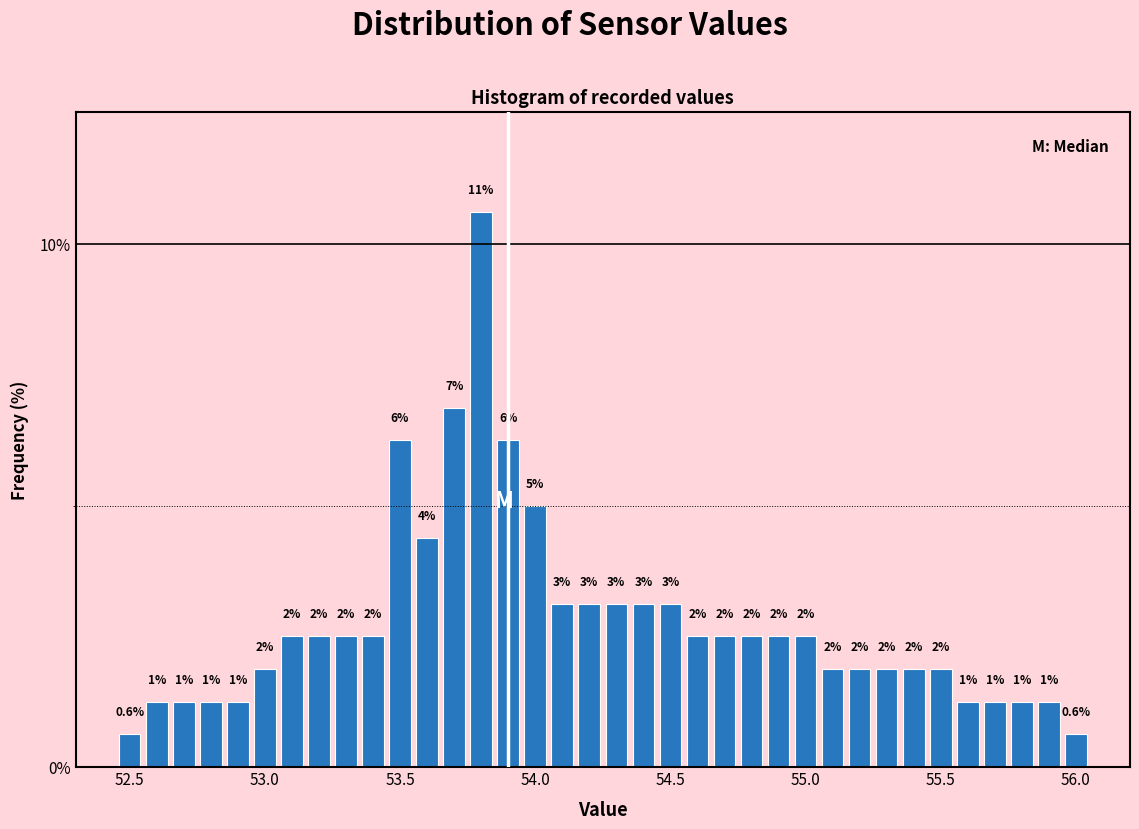

Around what value on the x-axis is the tallest bar? Give the approximate position of its centre, as read against the axis.

53.80